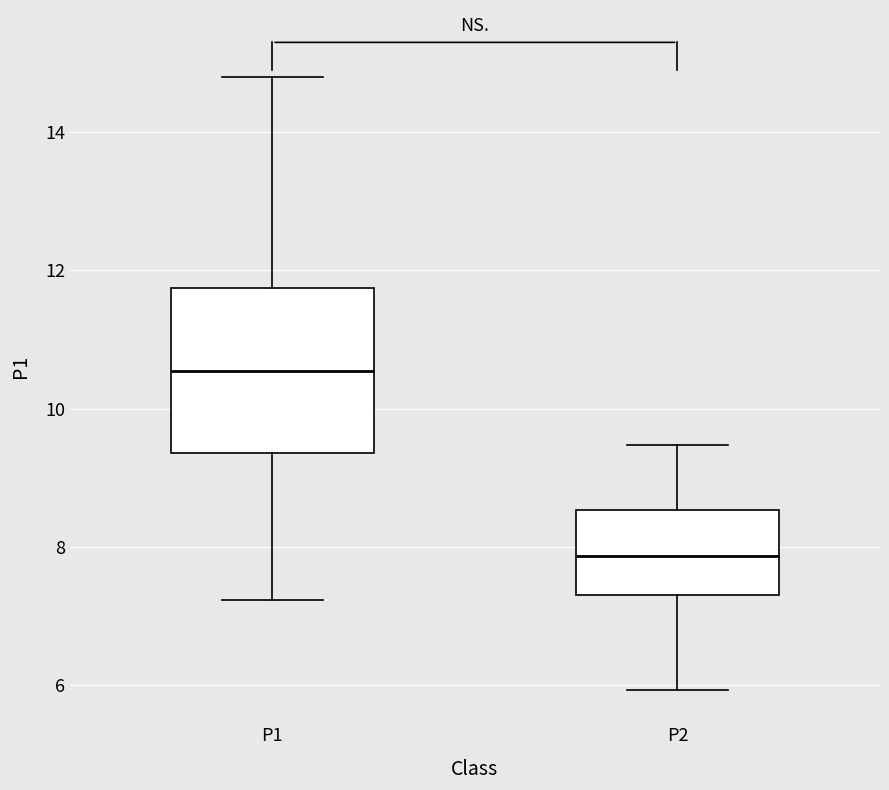

Reading left to right, transcribe this box plot: for each box, give where its median line is, the range the box spans, and where its two whiskers end, as read against the y-axis. The values are not printed on the chart, so give them approximately, as read against the axis.

P1: median 10.6, box 9.4 to 11.8, whiskers 7.2 to 14.8
P2: median 7.8, box 7.2 to 8.6, whiskers 6.0 to 9.4